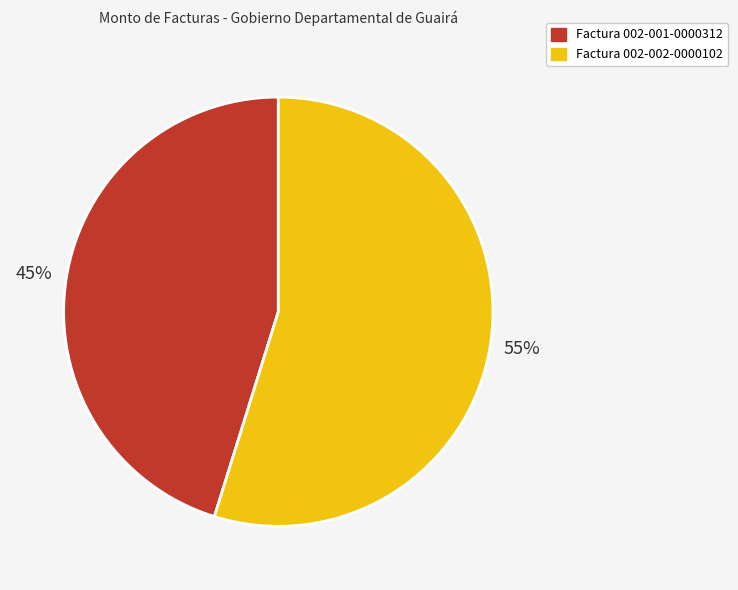

Is the sum of Factura 002-002-0000102 and Factura 002-001-0000312 greater than half?

Yes